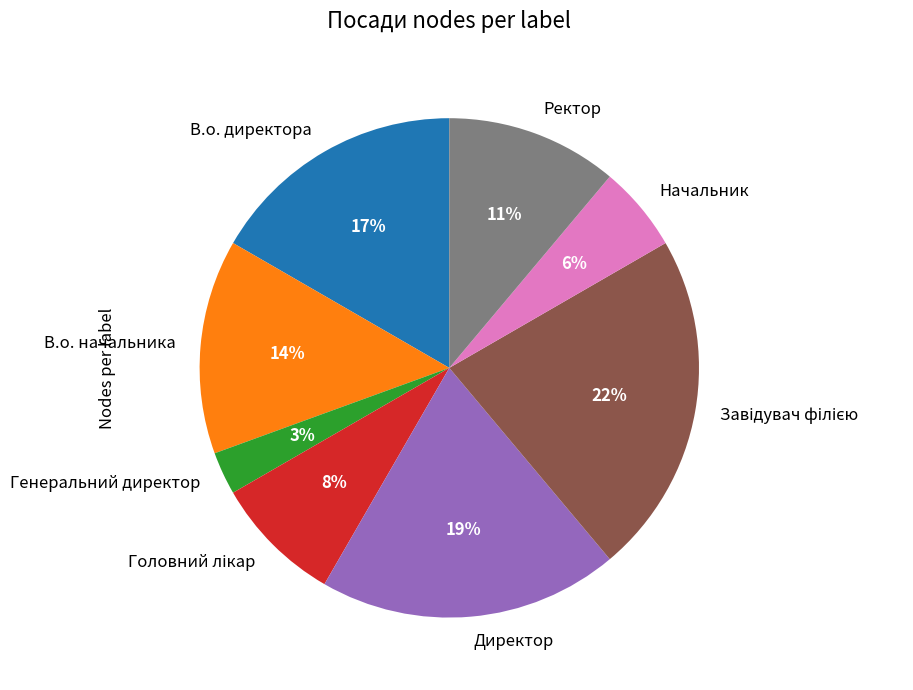

To the nearest percent, what portion does Начальник represent?

6%